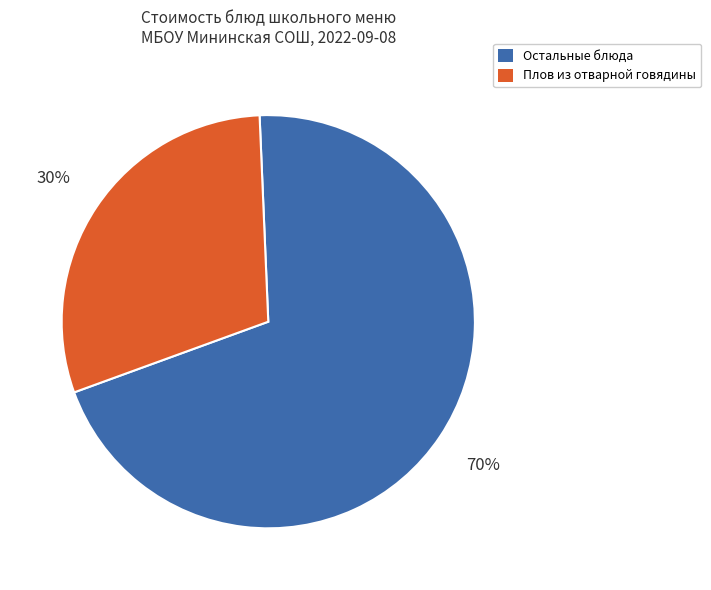

To the nearest percent, what is the average slice percentage?

50%